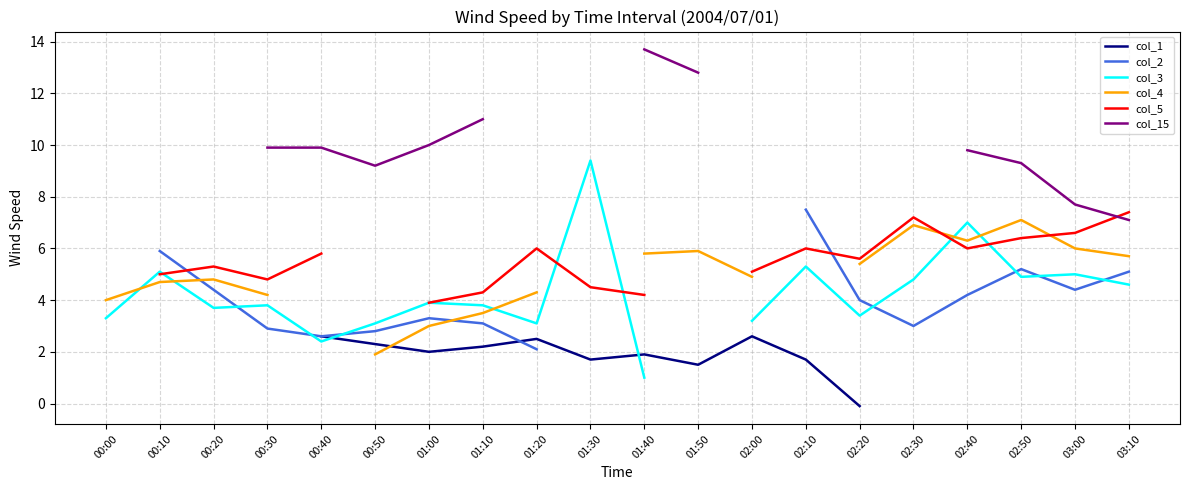

Does the chart have visible grid lines?

Yes